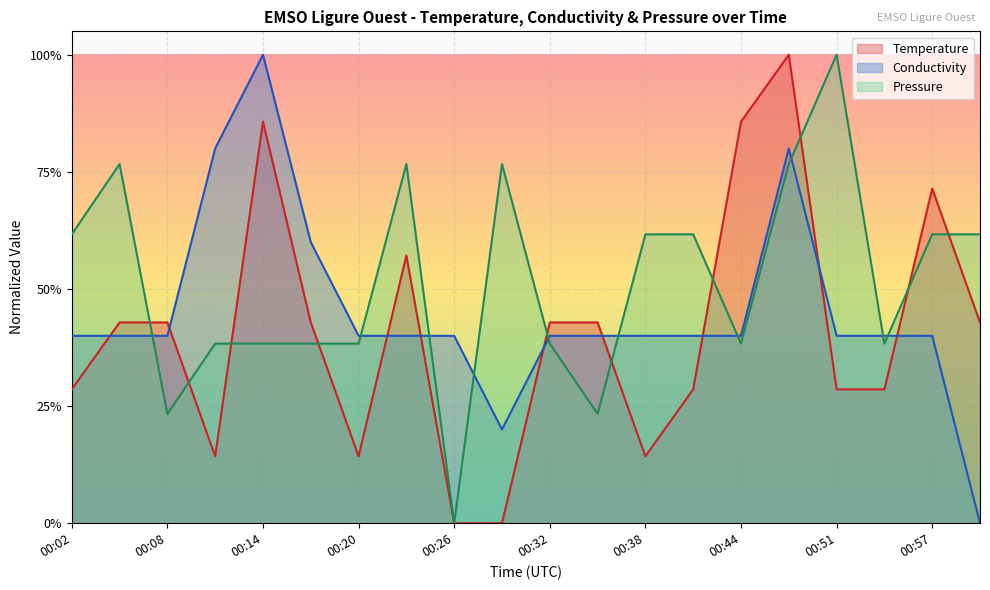

How many distinct data groups are displayed?

3